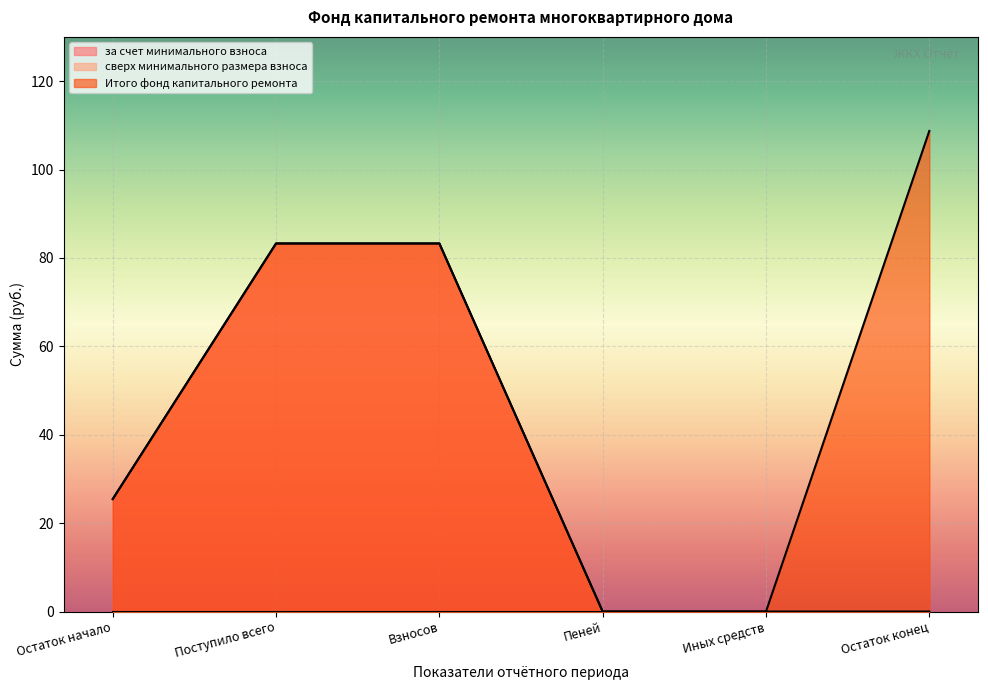

Which series has the largest total across all categories?

Итого фонд капитального ремонта